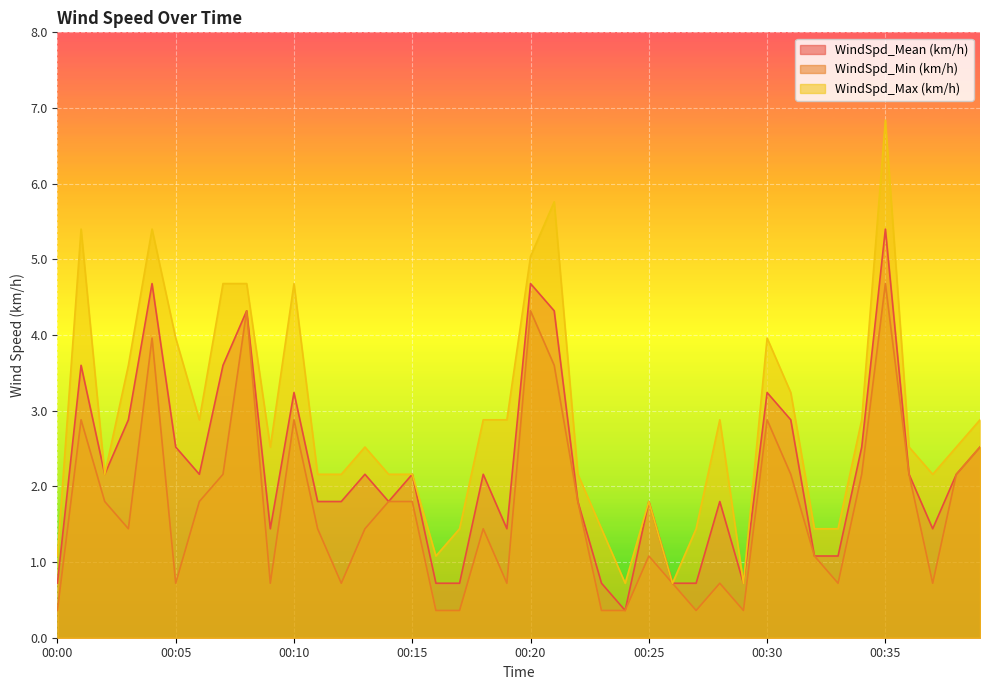

Which series has the largest total across all categories?

WindSpd_Max (km/h)